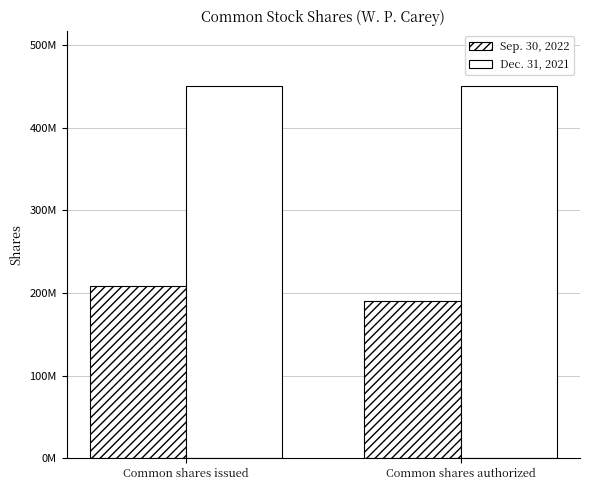

Does the chart contain any negative values?

No